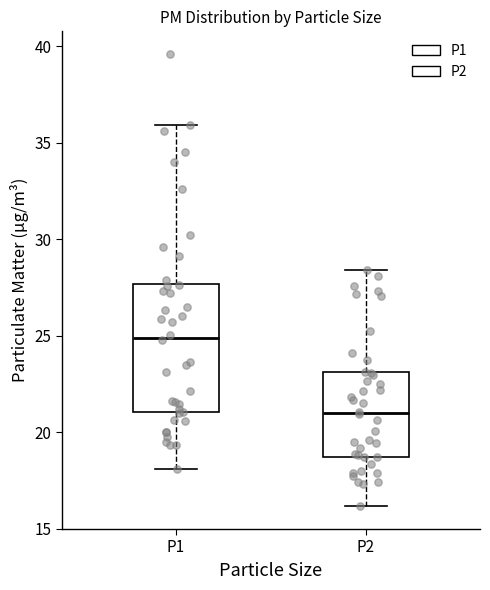

Which box's median line is the lowest?

P2